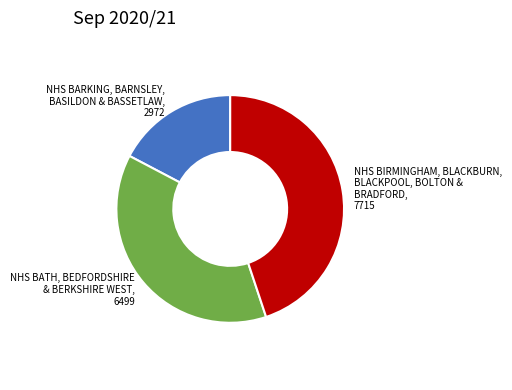

Is there any slice that represents more than half of the pie?

No